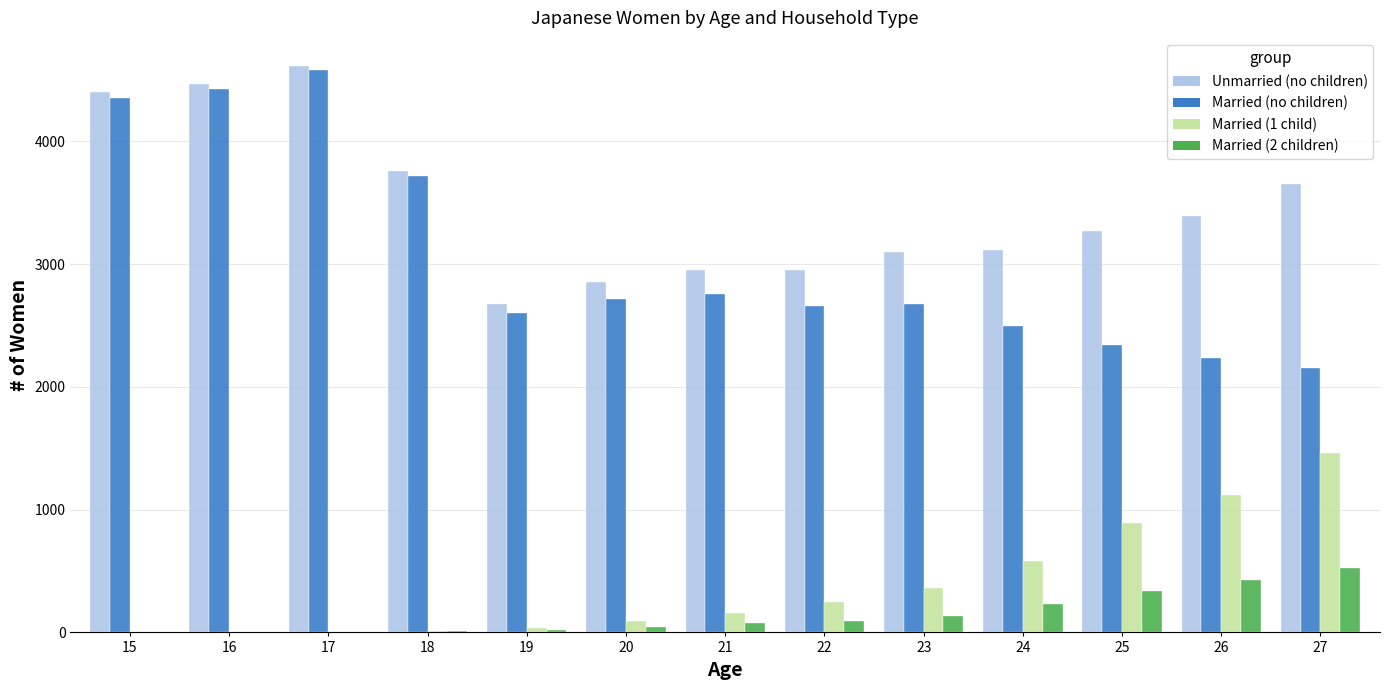

Which series has the largest total across all categories?

Unmarried (no children)